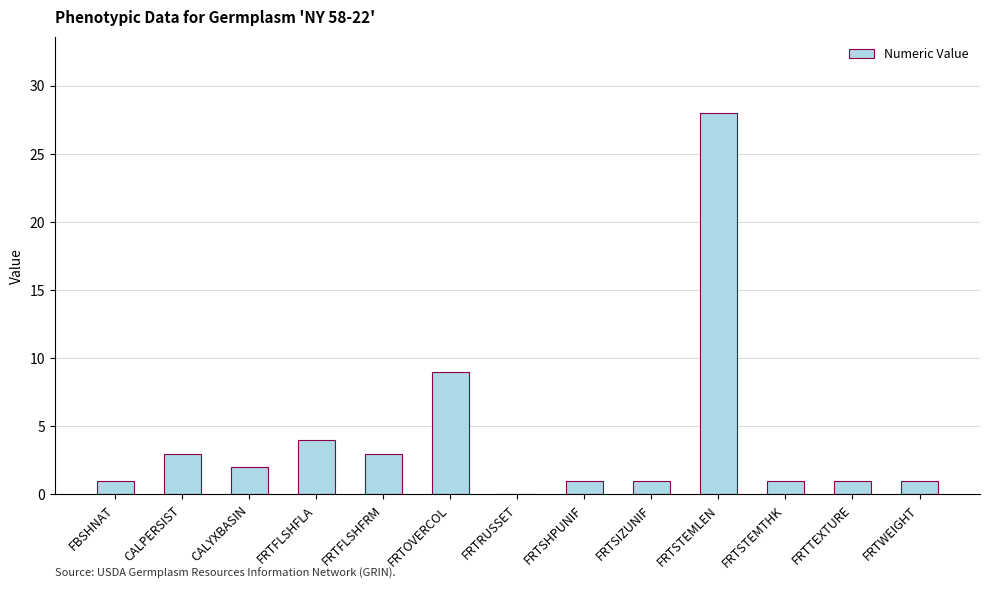

Which category has the highest value across all series?

FRTSTEMLEN